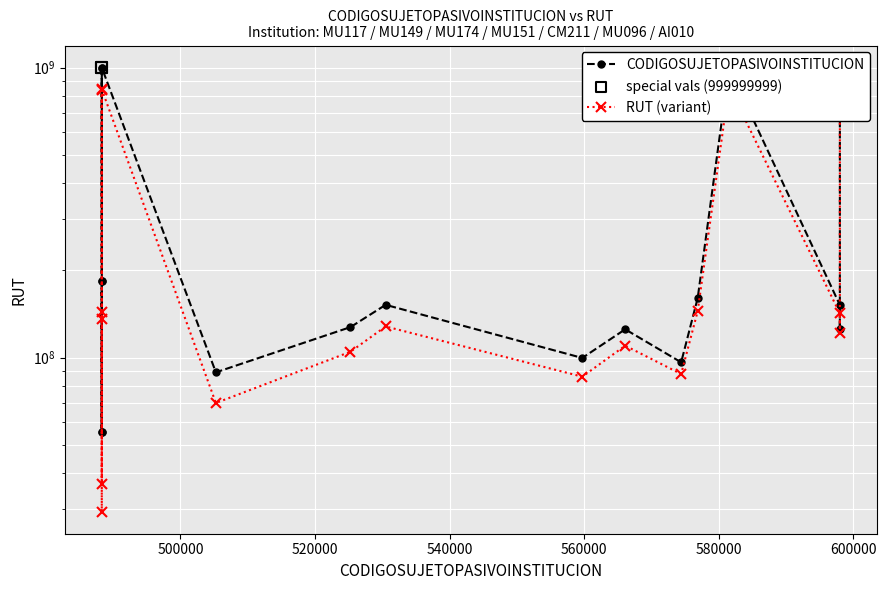

What is the change in value from 488317 to 530494?

+96696489